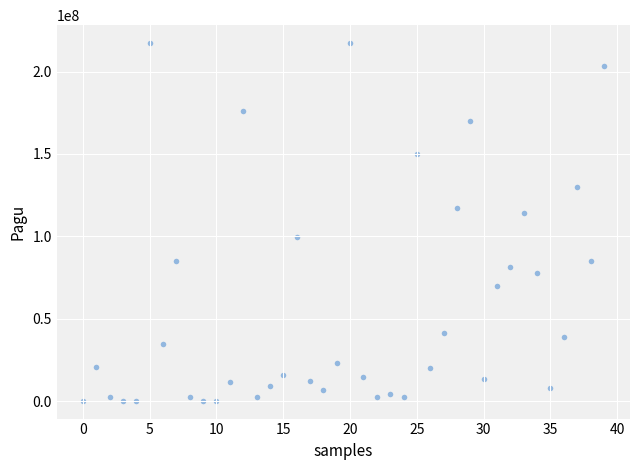

What is the range of Y values (max minus min)?

216860000